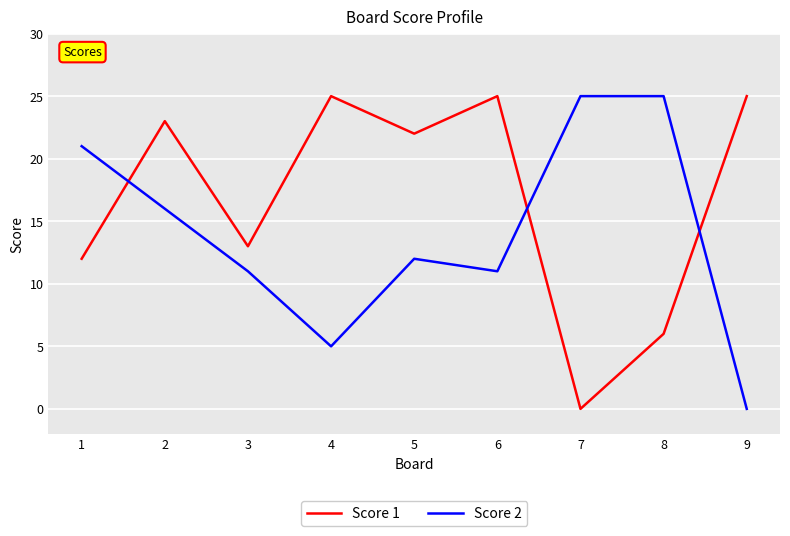

True or false: Score 1 and Score 2 cross at least once.

True